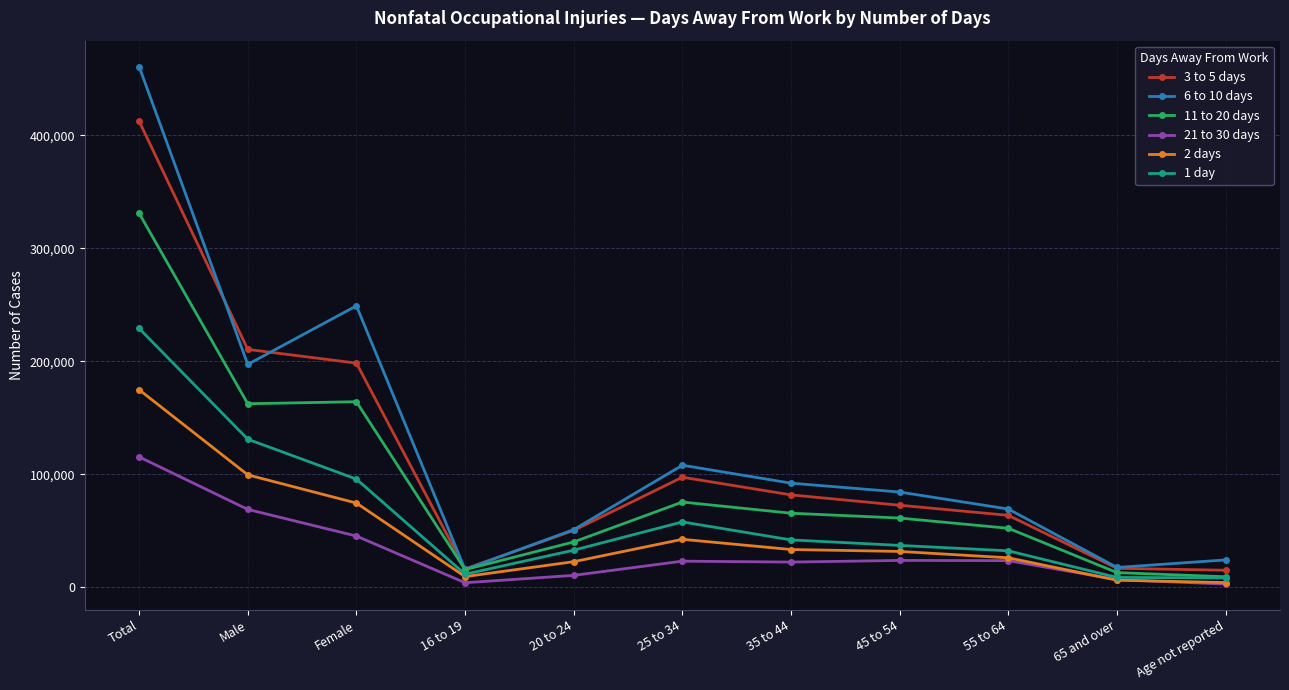

The 1 day series shows 8090 at Age not reported. True or false?

True